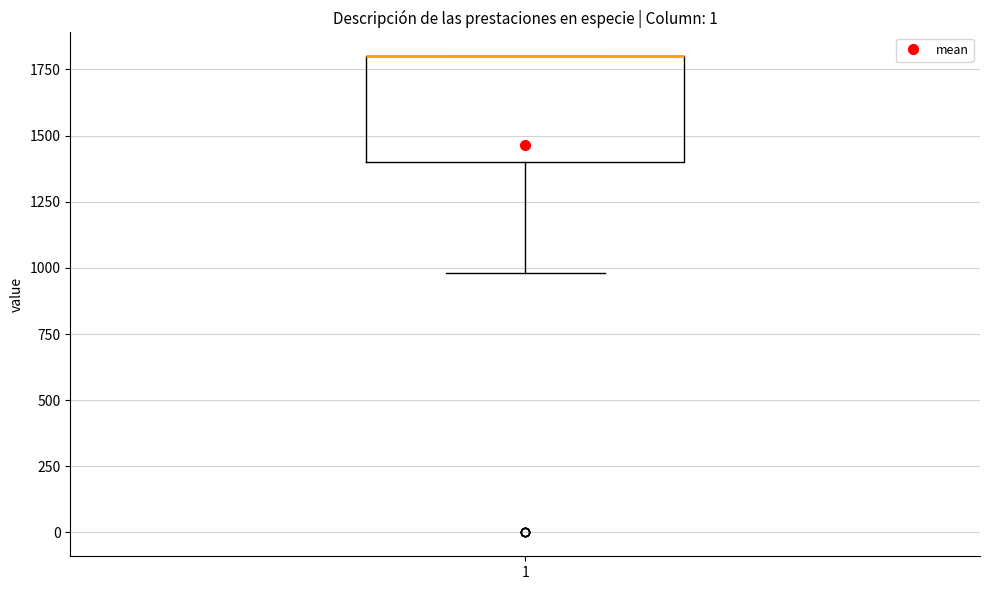

Read this box plot against the y-axis: the position of the median line, the range covered by the box, and the ends of both whiskers. The values are not printed on the chart, so give them approximately, as read against the axis.

median 1800 (drawn on the box's upper edge), box 1400 to 1800, whiskers 1000 to 1800